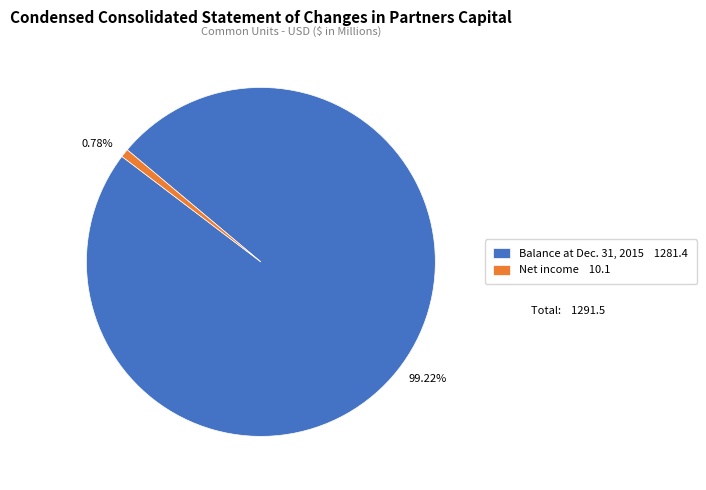

What percentage is the Net income slice, to the nearest percent?

1%